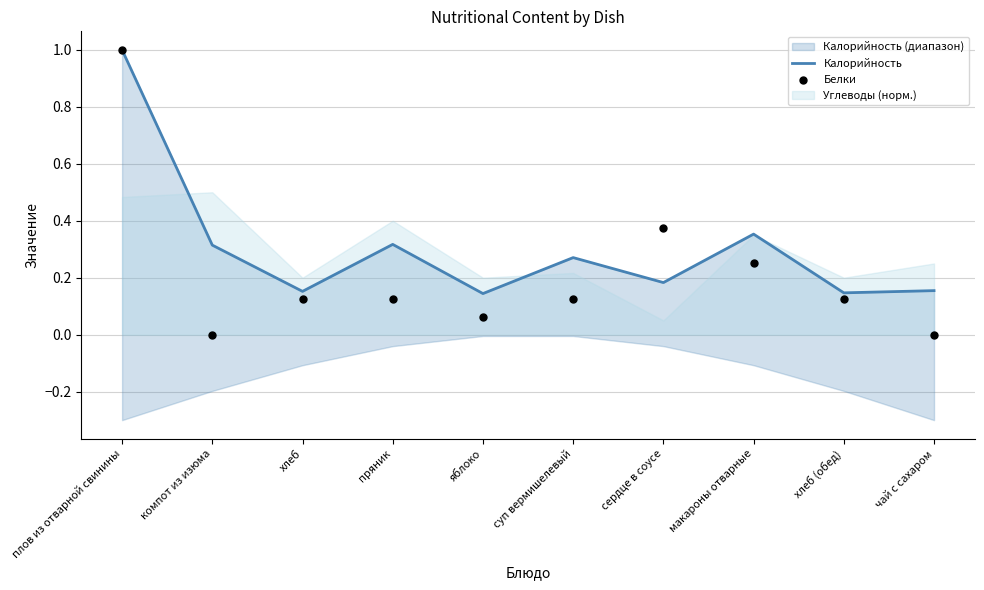

Is the value of Калорийность at макароны отварные greater than the value of Белки at сердце в соусе?

No